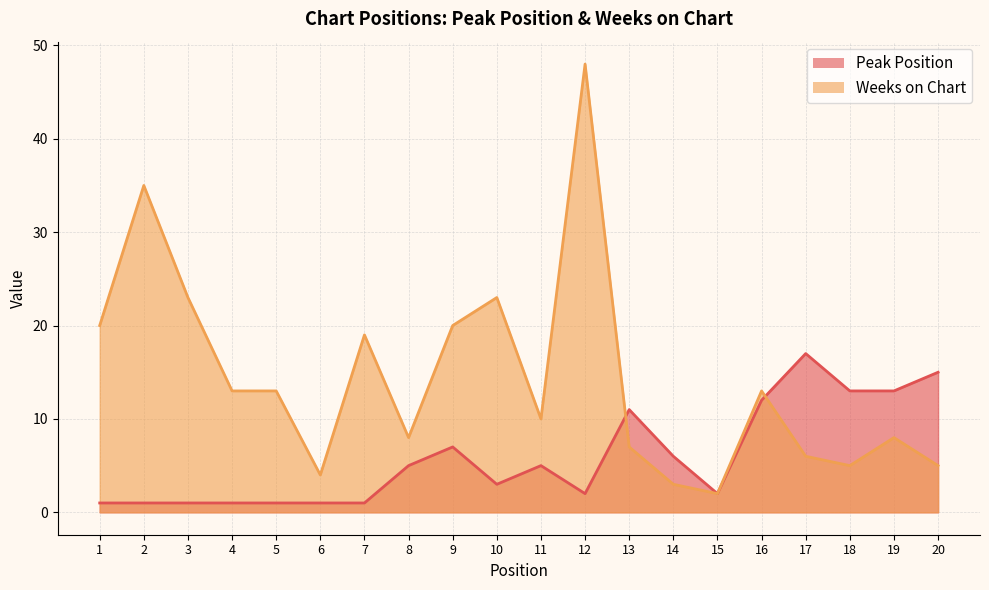

Which series changed the most between 9 and 12?

Weeks on Chart